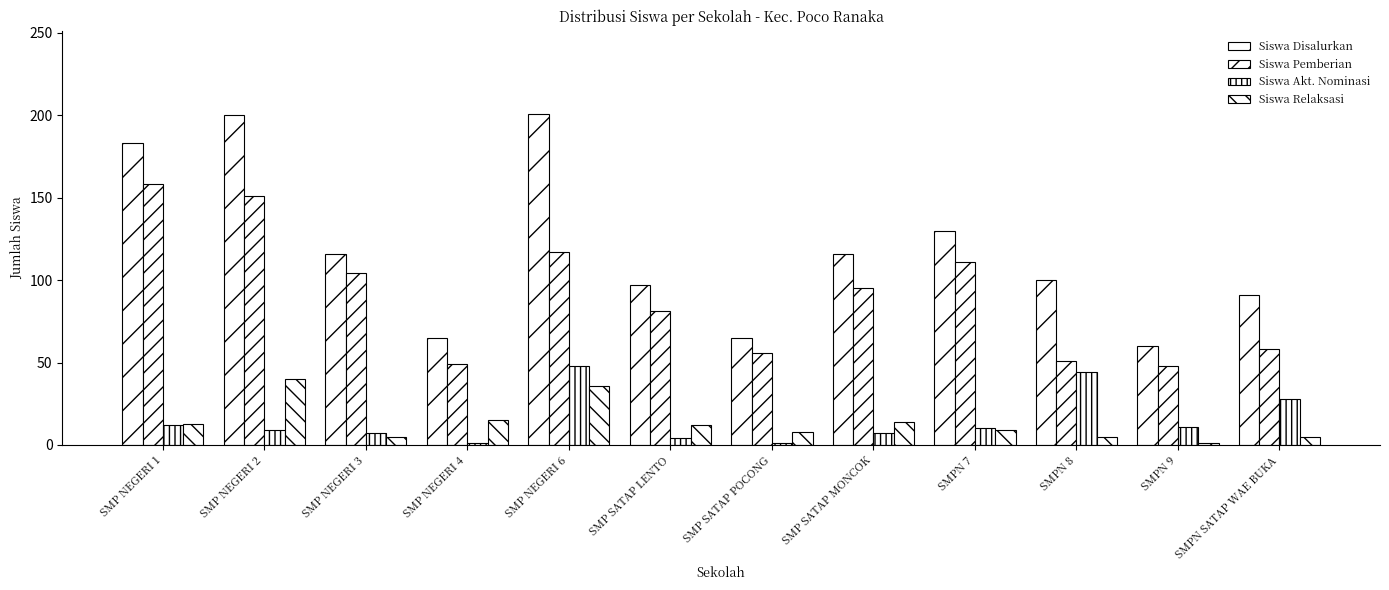

Which series changed the most between SMPN 7 and SMPN 9?

Siswa Disalurkan